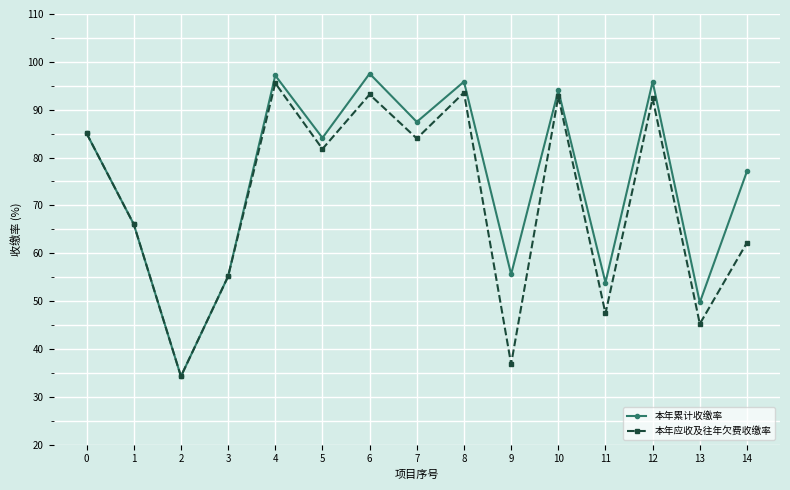

What is the difference between the 本年应收及往年欠费收缴率 values at 13 and 1?

20.8